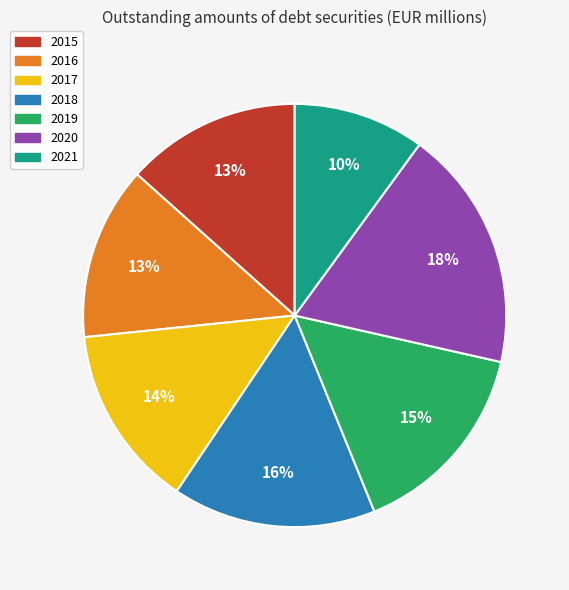

What percentage is the 2019 slice, to the nearest percent?

15%